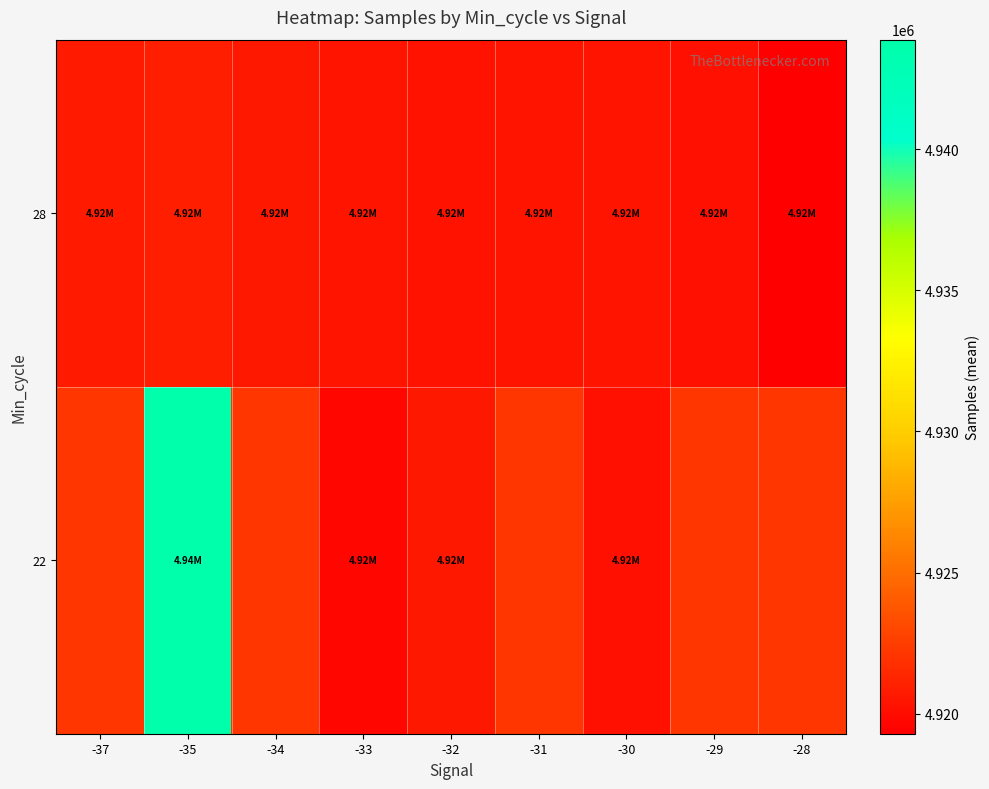

Reading left to right, transcribe all the data shown in this chart.

22: -37=4922116.9	-35=4943881.0	-34=4922116.9	-33=4919726.0	-32=4920563.0	-31=4922116.9	-30=4920153.0	-29=4922116.9	-28=4922116.9
28: -37=4920697.0	-35=4920949.3	-34=4920613.8	-33=4920365.3	-32=4920310.8	-31=4920347.8	-30=4920396.0	-29=4920229.2	-28=4919288.0